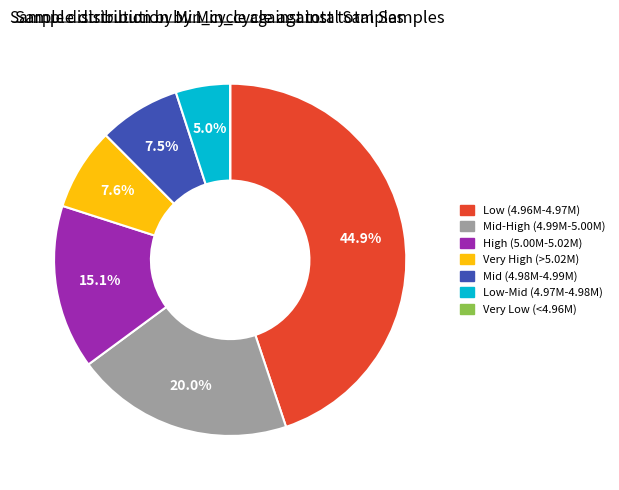

Is there any slice that represents more than half of the pie?

No